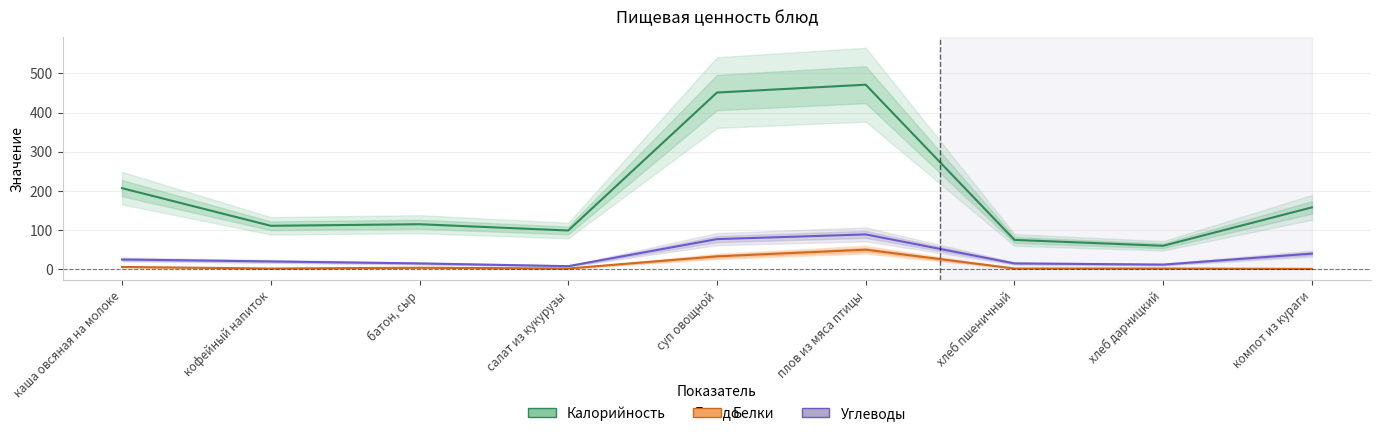

True or false: Белки and Калорийность intersect in this chart.

False